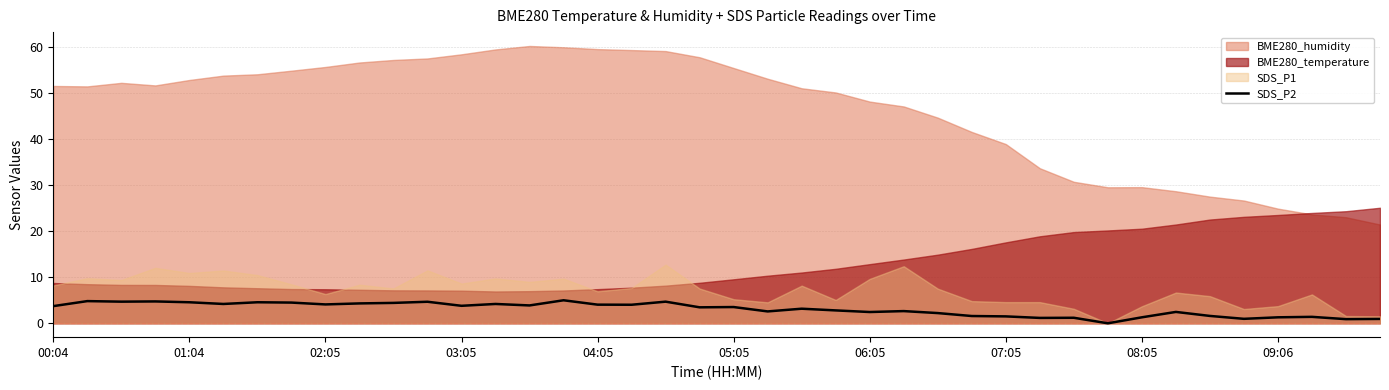

What is the highest value of the SDS_P2 series?

5.0